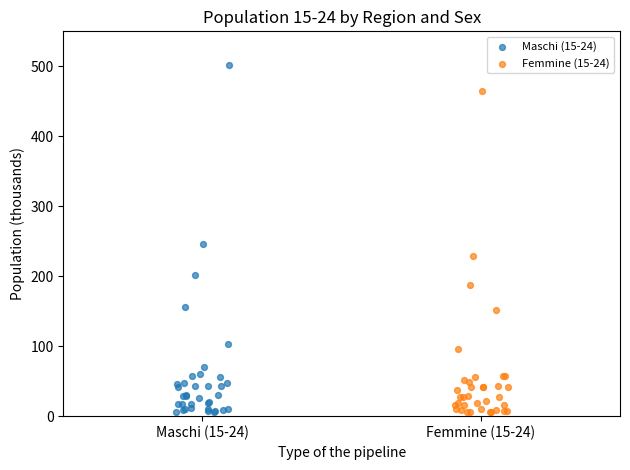

Which series has the widest spread of Y values?

Maschi (15-24)